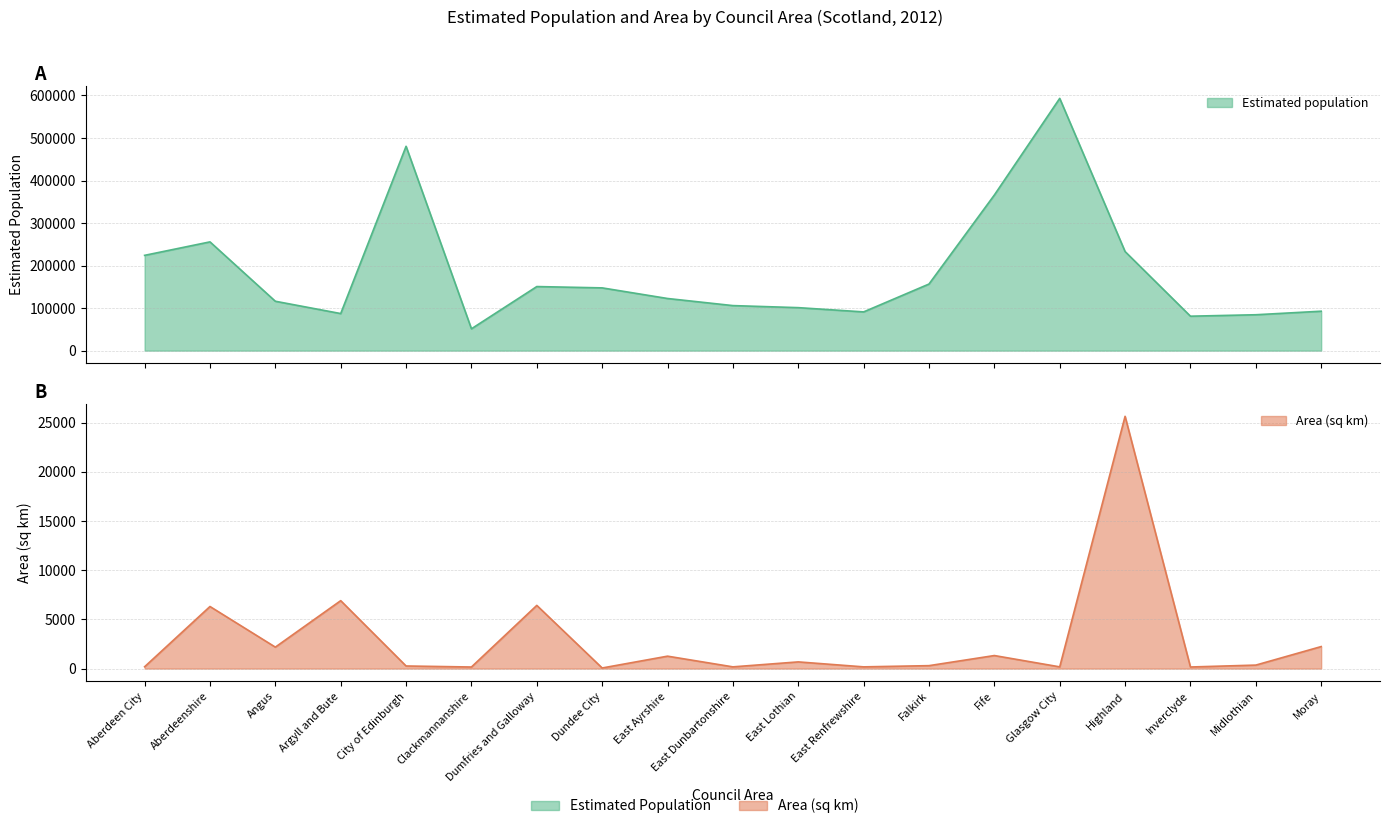

Where does the Area (sq km) series first go above 353?

Aberdeenshire